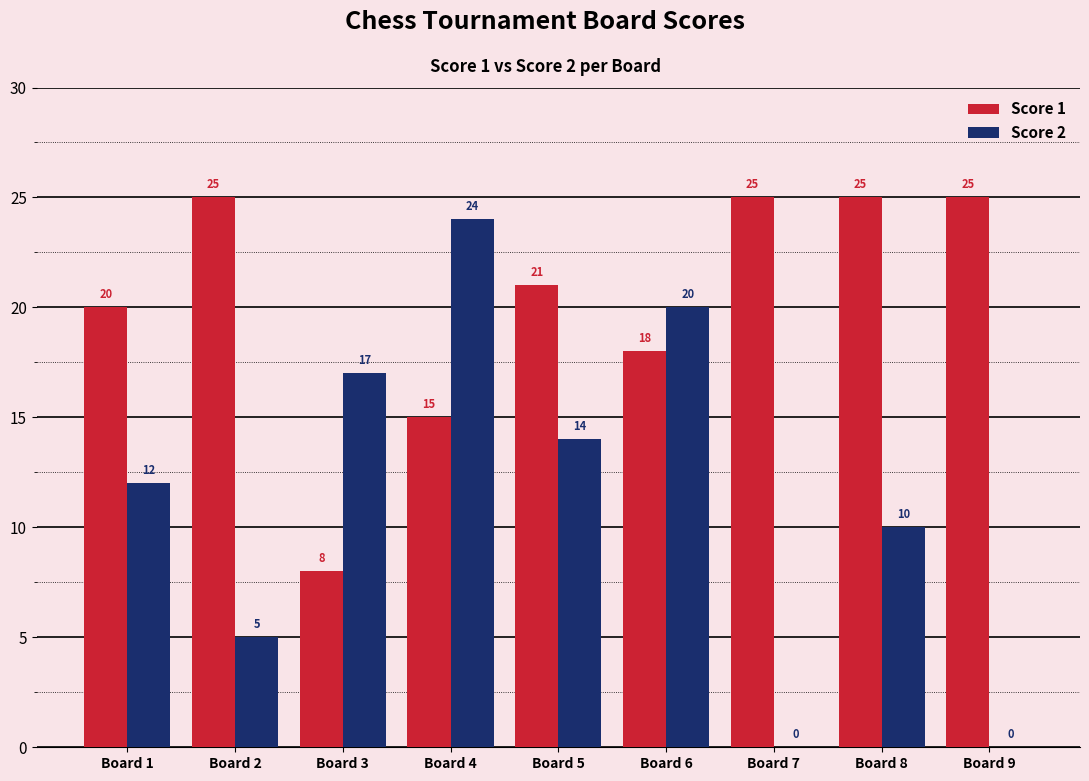

Reading left to right, transcribe all the data shown in this chart.

Score 1: 20	25	8	15	21	18	25	25	25
Score 2: 12	5	17	24	14	20	0	10	0